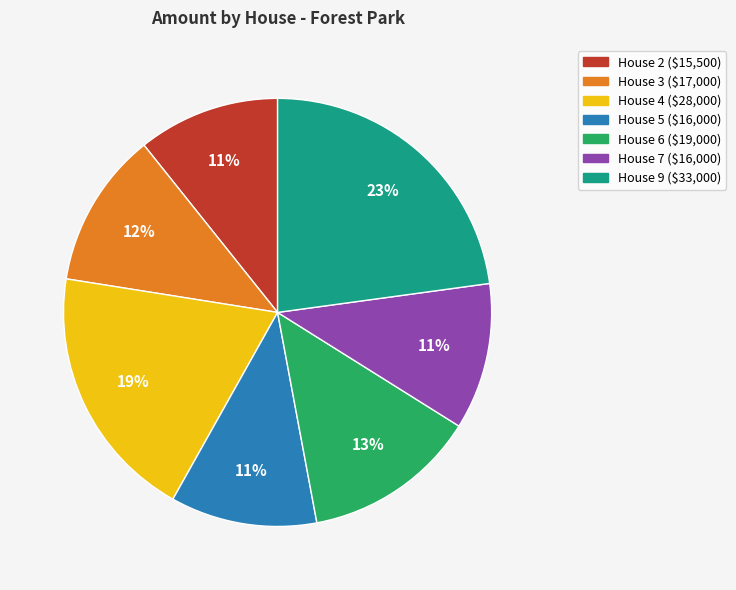

Do House 2 and House 9 together represent more than half of the pie?

No